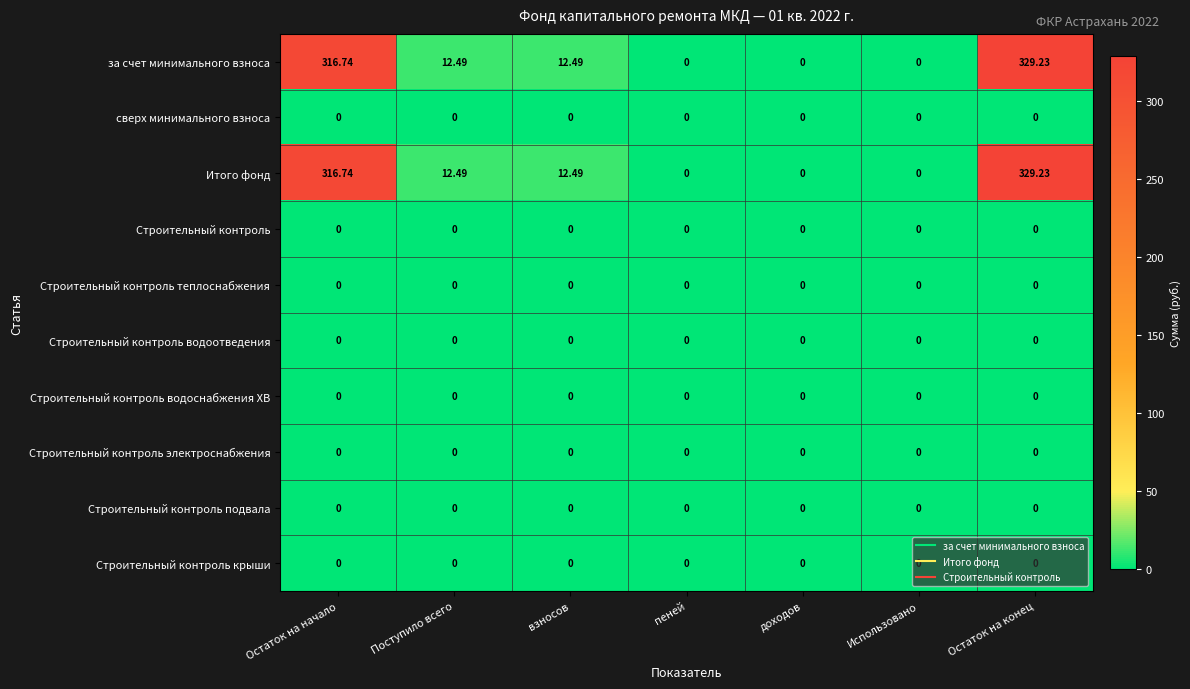

Count the number of data series in this chart.

10